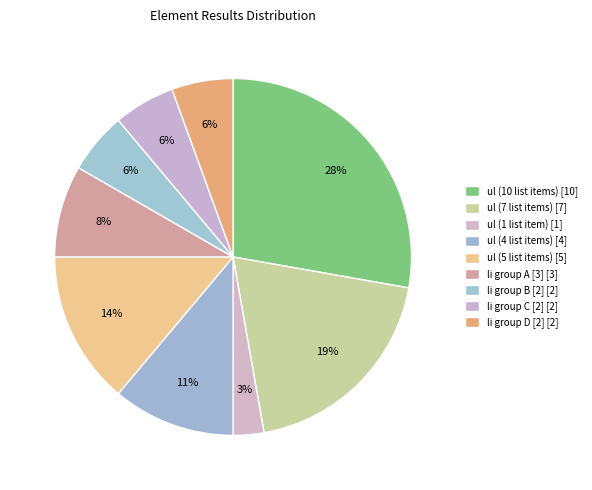

How many slices are in this pie chart?

9